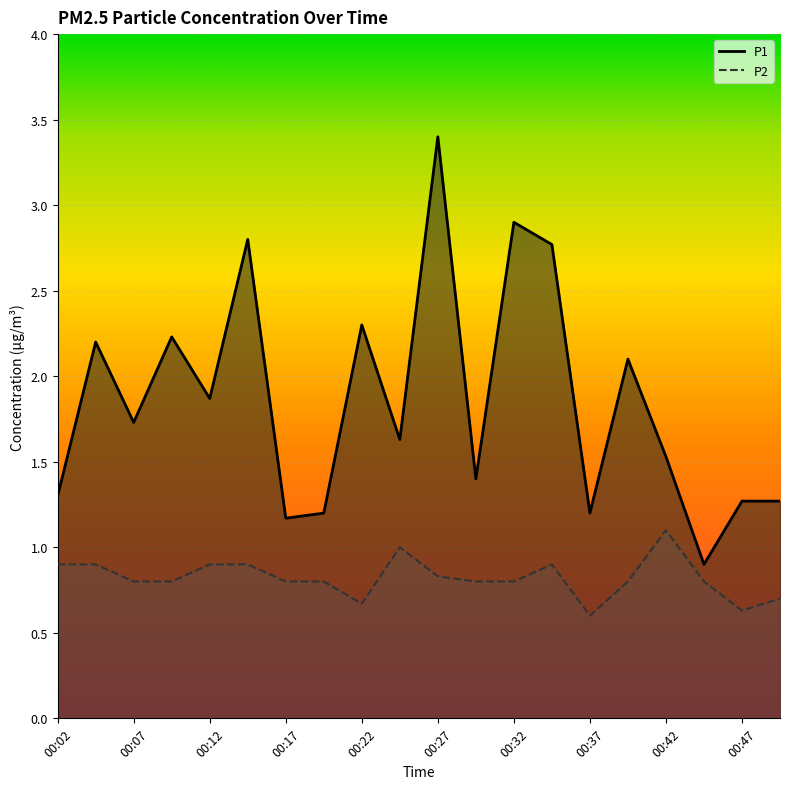

True or false: P2 has a value of 0.8 at 00:10.

True